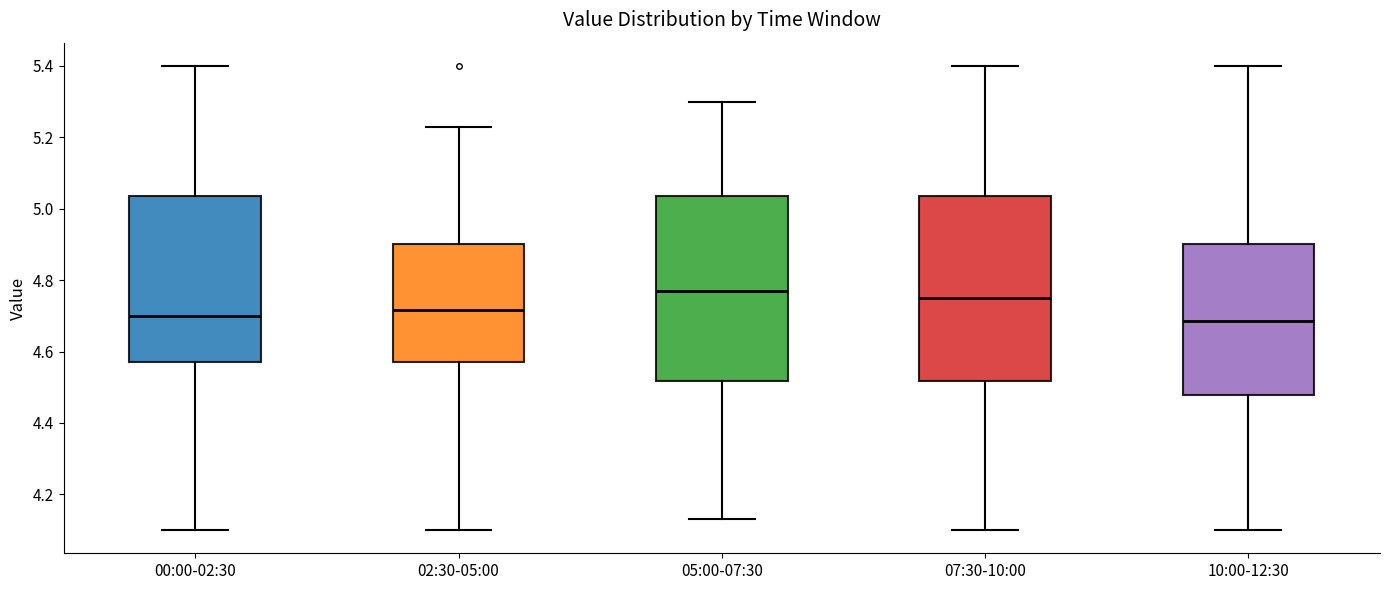

Reading left to right, transcribe this box plot: for each box, give where its median line is, the range the box spans, and where its two whiskers end, as read against the y-axis. The values are not printed on the chart, so give them approximately, as read against the axis.

00:00-02:30: median 4.70, box 4.58 to 5.04, whiskers 4.10 to 5.40
02:30-05:00: median 4.72, box 4.58 to 4.90, whiskers 4.10 to 5.24
05:00-07:30: median 4.78, box 4.52 to 5.04, whiskers 4.14 to 5.30
07:30-10:00: median 4.76, box 4.52 to 5.04, whiskers 4.10 to 5.40
10:00-12:30: median 4.68, box 4.48 to 4.90, whiskers 4.10 to 5.40